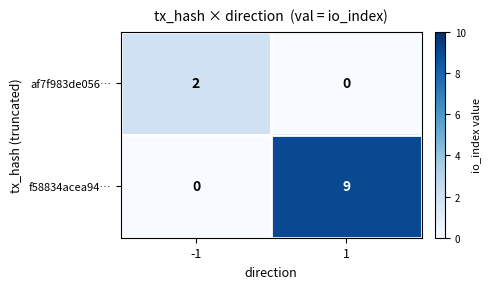

How many distinct data groups are displayed?

2